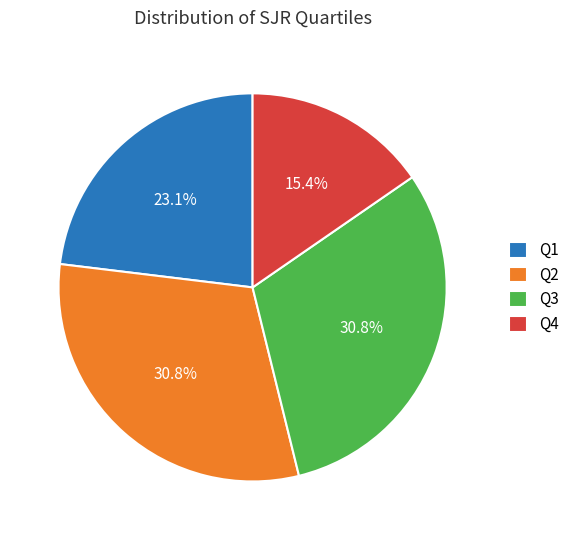

Does Q2 account for over 50% of the chart?

No